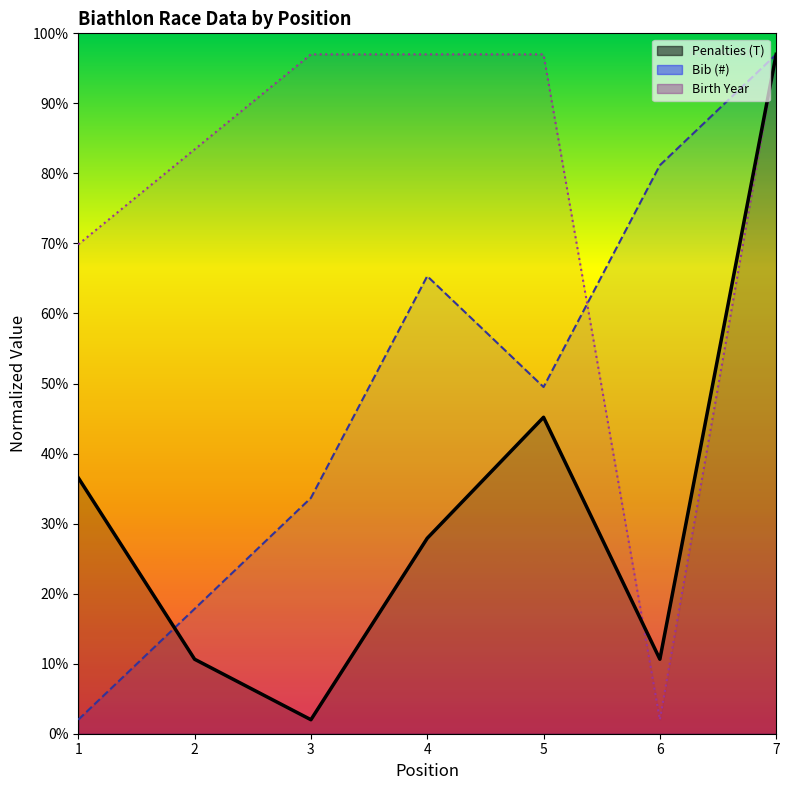

Which category has the lowest value in the Bib (#) series?

1